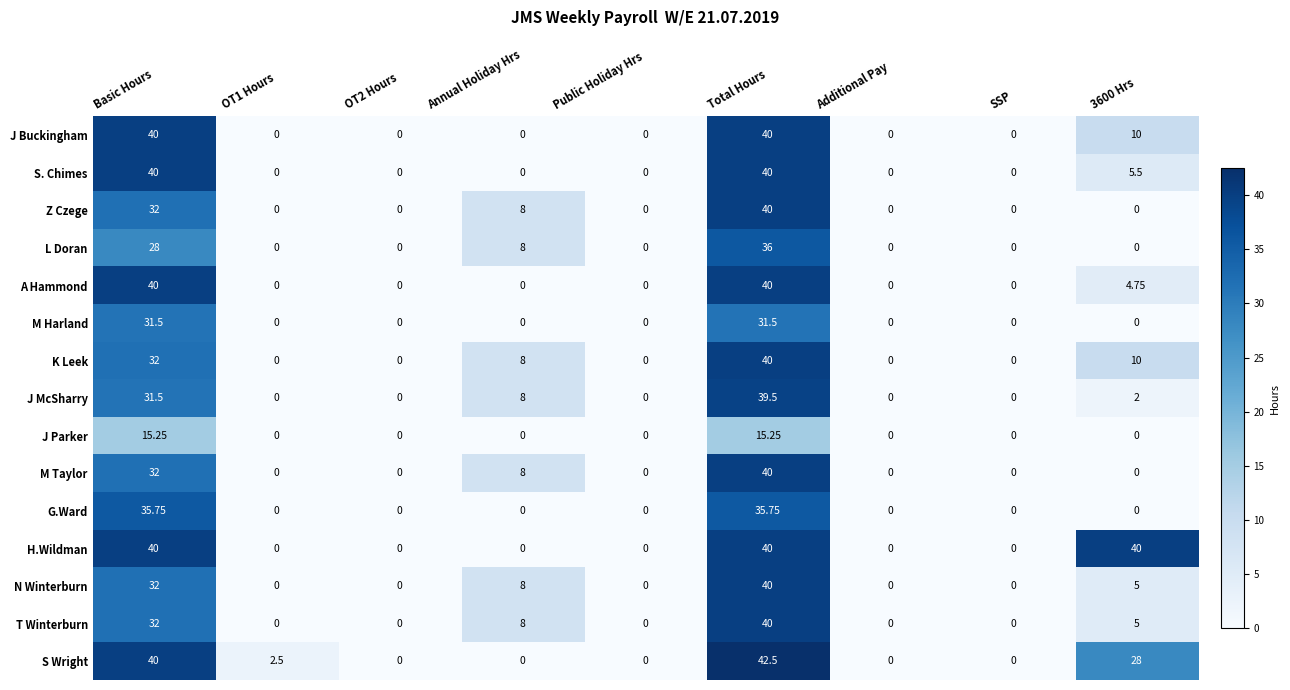

Which series has the widest spread of values?

S Wright